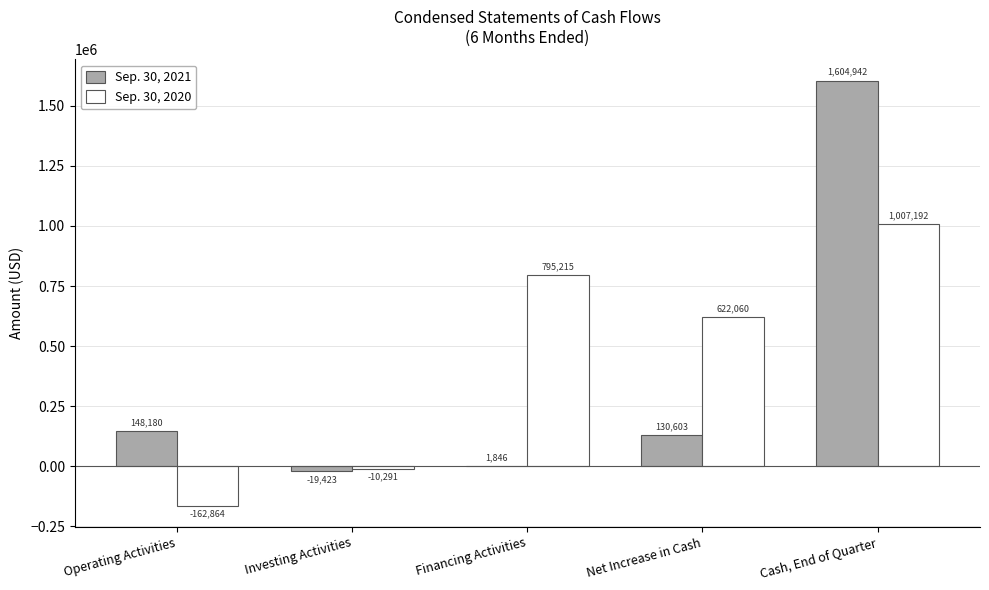

Count the number of categories in the chart.

5